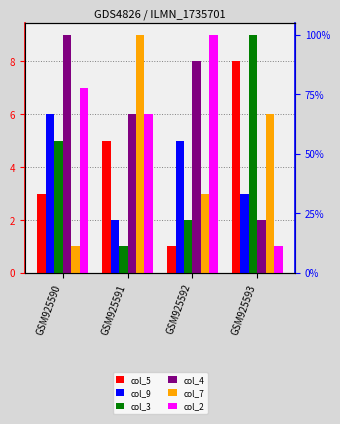

Count the number of categories in the chart.

4